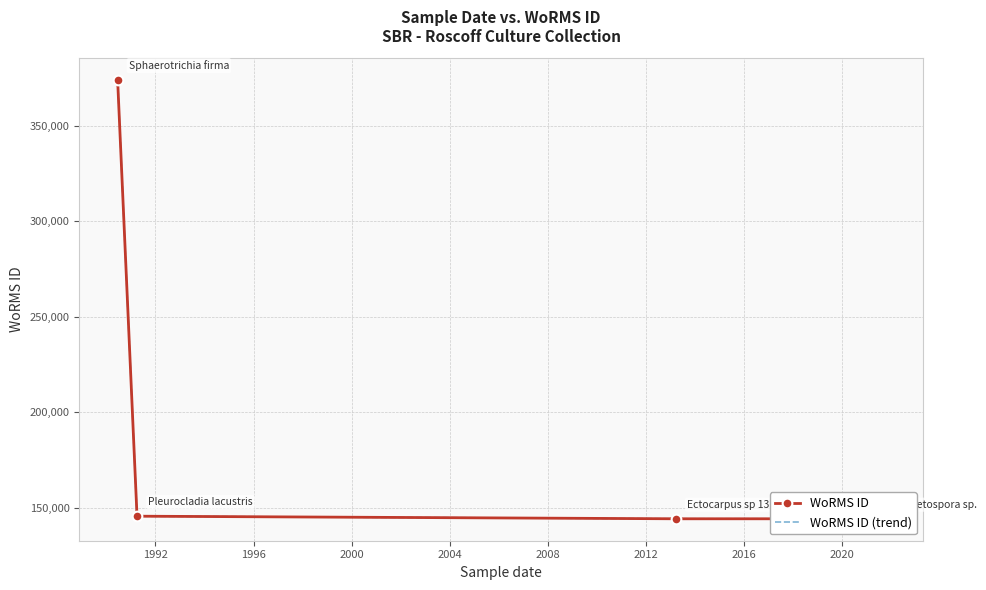

What is the lowest value of the WoRMS ID (trend) series?

144094